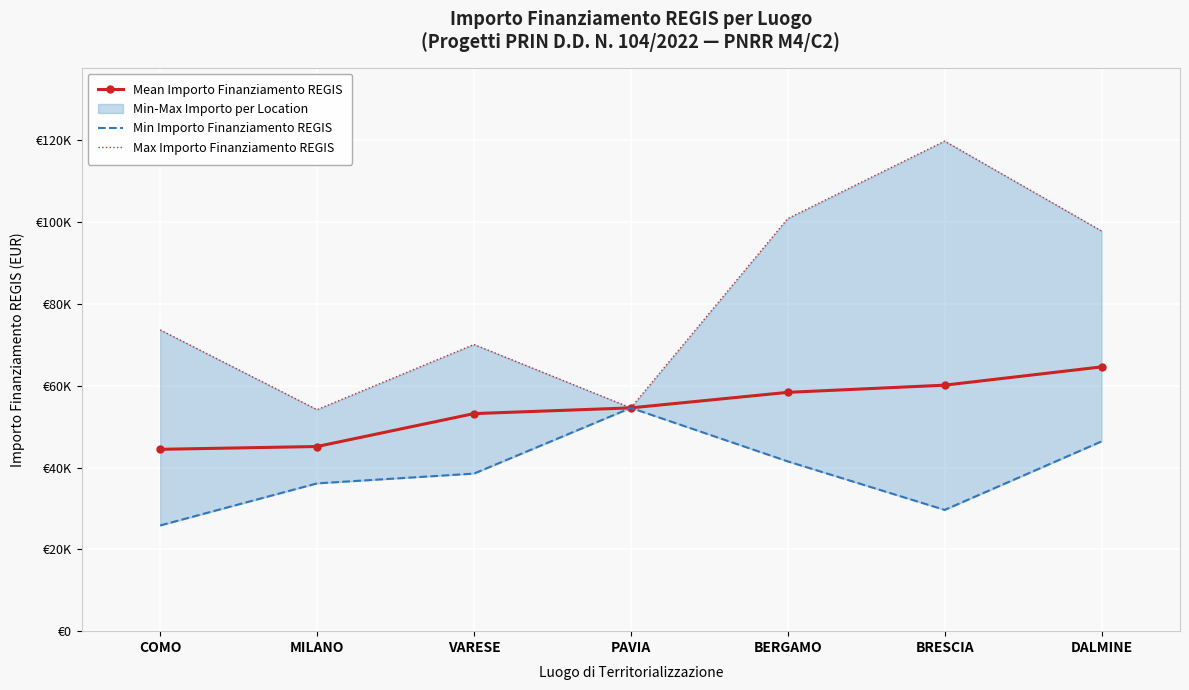

How many distinct data groups are displayed?

3